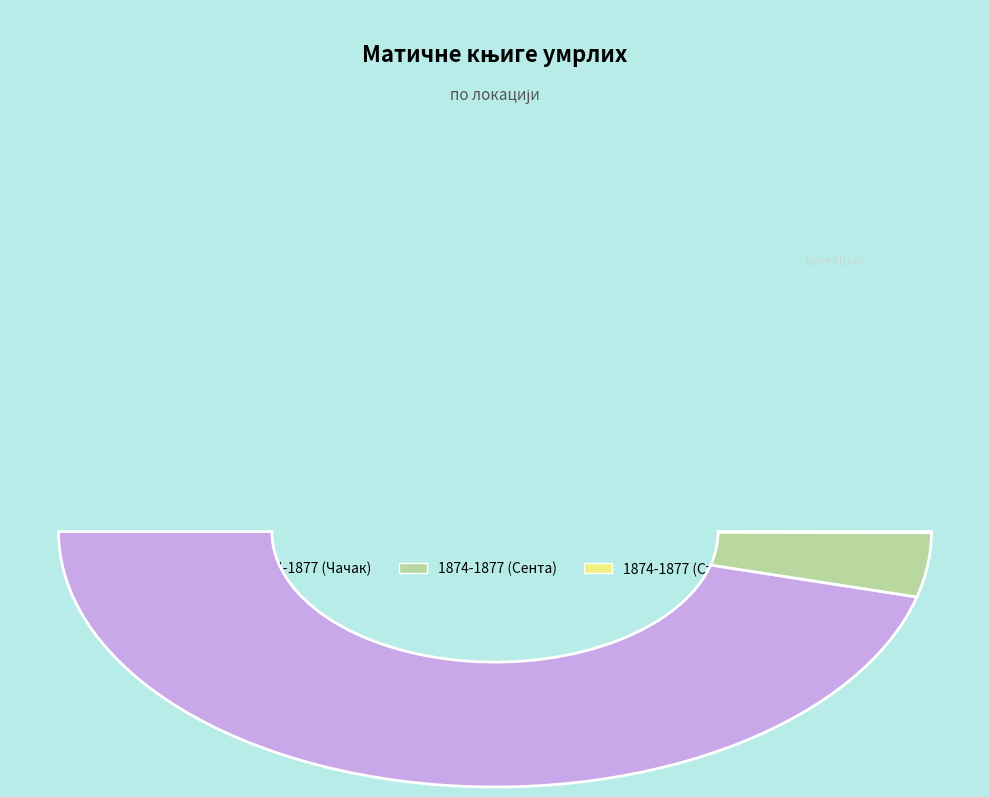

What is the change in value from 1874-1877 (Сента) to 1874-1877 (Стари град)?

-1464